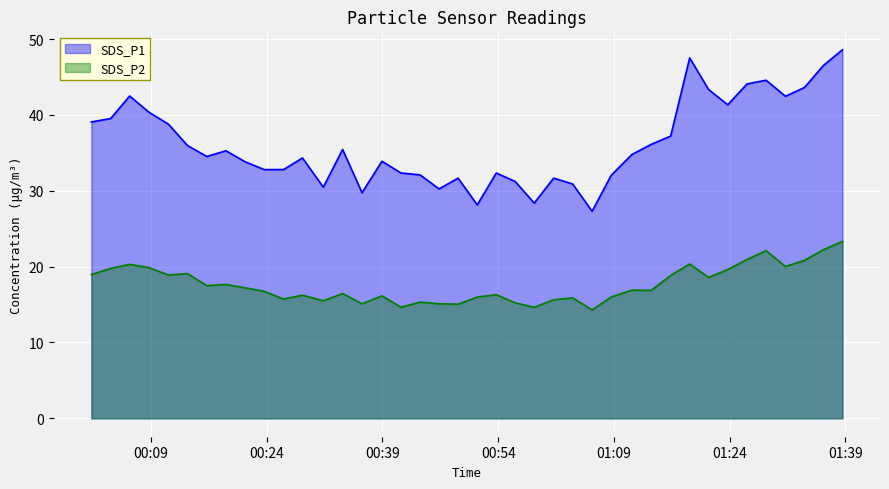

True or false: SDS_P2 and SDS_P1 cross at least once.

False